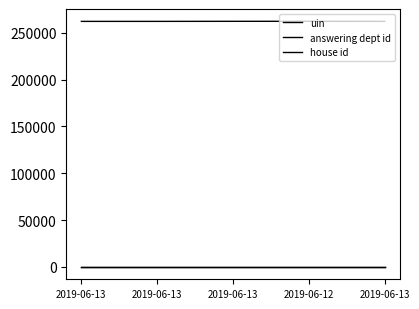

Which label corresponds to the smallest value in the chart?

2019-06-13